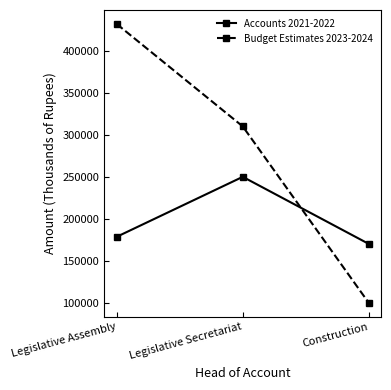

Count the number of categories in the chart.

3